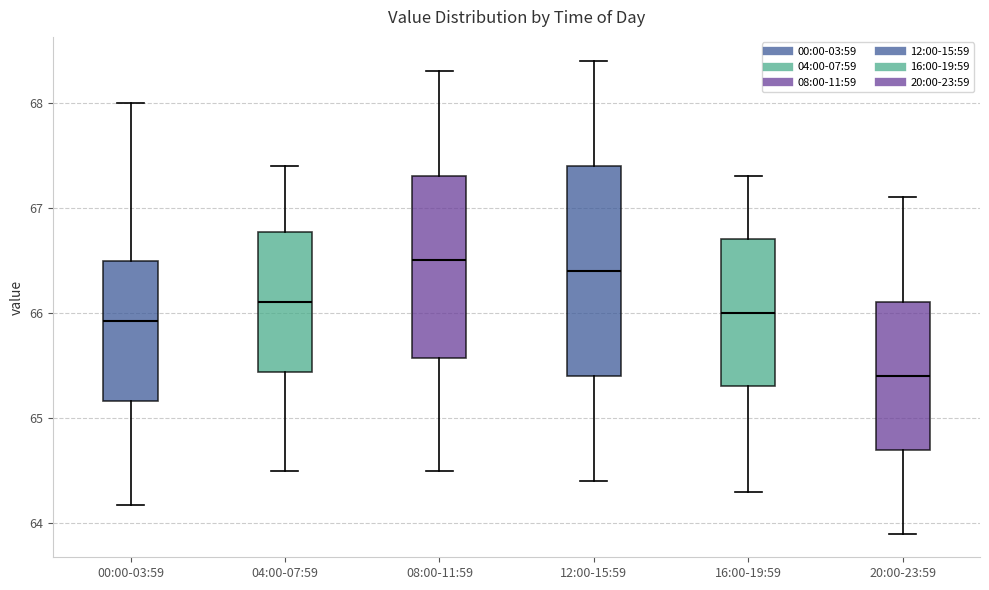

Reading left to right, transcribe this box plot: for each box, give where its median line is, the range the box spans, and where its two whiskers end, as read against the y-axis. The values are not printed on the chart, so give them approximately, as read against the axis.

00:00-03:59: median 65.9, box 65.2 to 66.5, whiskers 64.2 to 68.0
04:00-07:59: median 66.1, box 65.4 to 66.8, whiskers 64.5 to 67.4
08:00-11:59: median 66.5, box 65.6 to 67.3, whiskers 64.5 to 68.3
12:00-15:59: median 66.4, box 65.4 to 67.4, whiskers 64.4 to 68.4
16:00-19:59: median 66.0, box 65.3 to 66.7, whiskers 64.3 to 67.3
20:00-23:59: median 65.4, box 64.7 to 66.1, whiskers 63.9 to 67.1